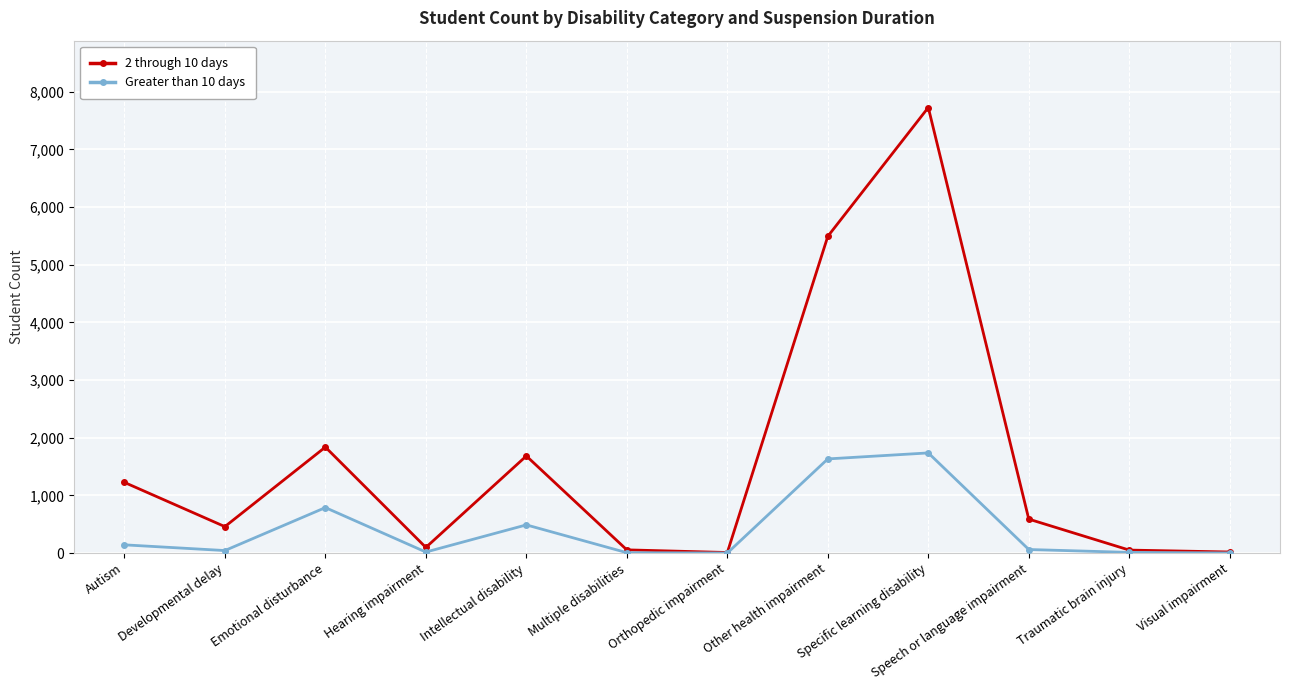

What are all the series names shown in the legend?

2 through 10 days, Greater than 10 days